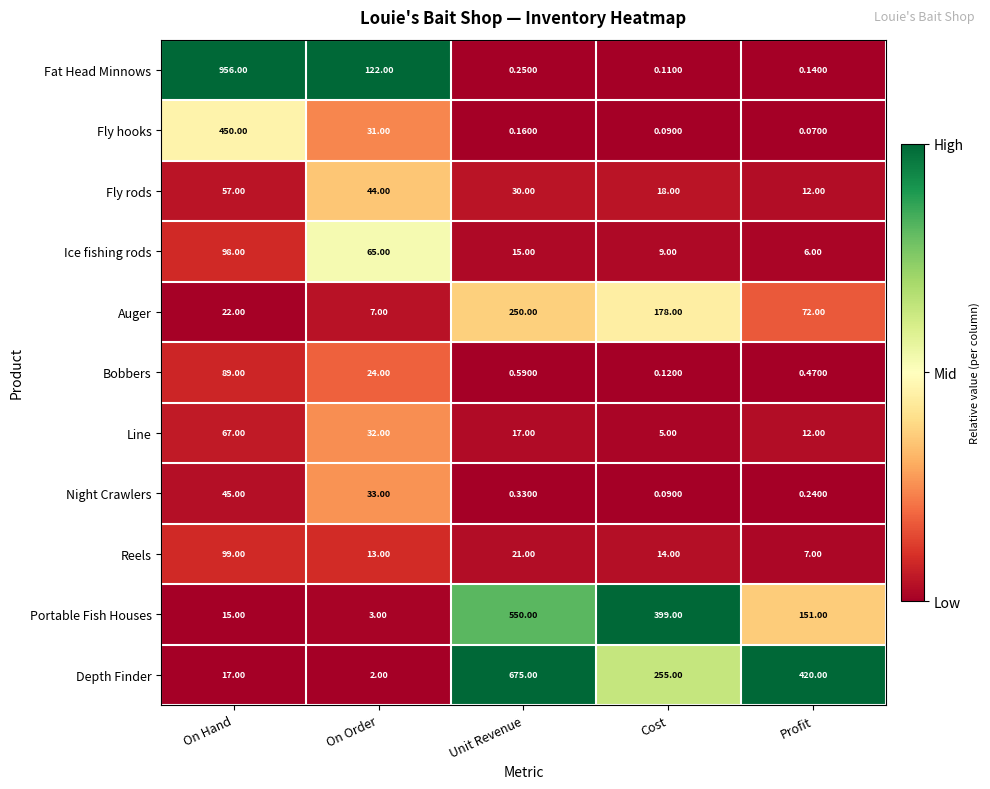

At which label does Auger reach its minimum?

On Order